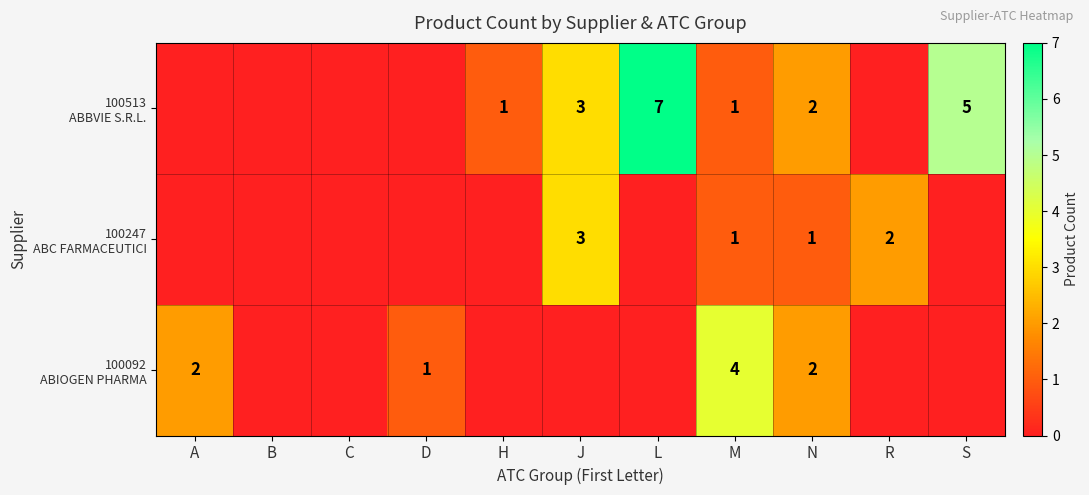

How many data points does each series have?

11